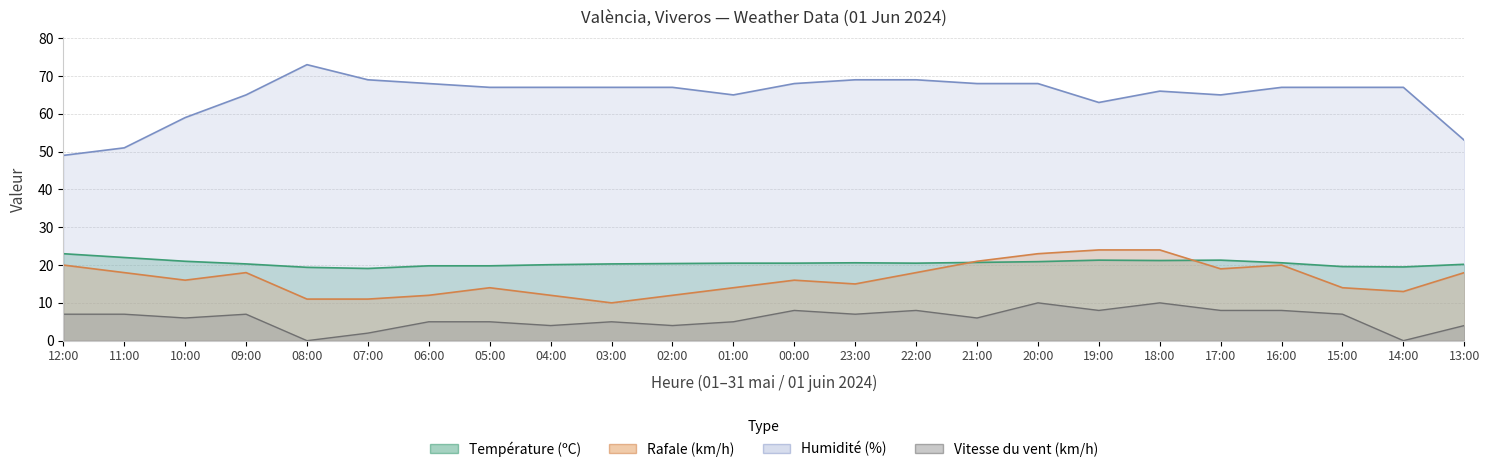

What is the sum of the Vitesse du vent (km/h) values at 13:00 and 07:00?

6.0